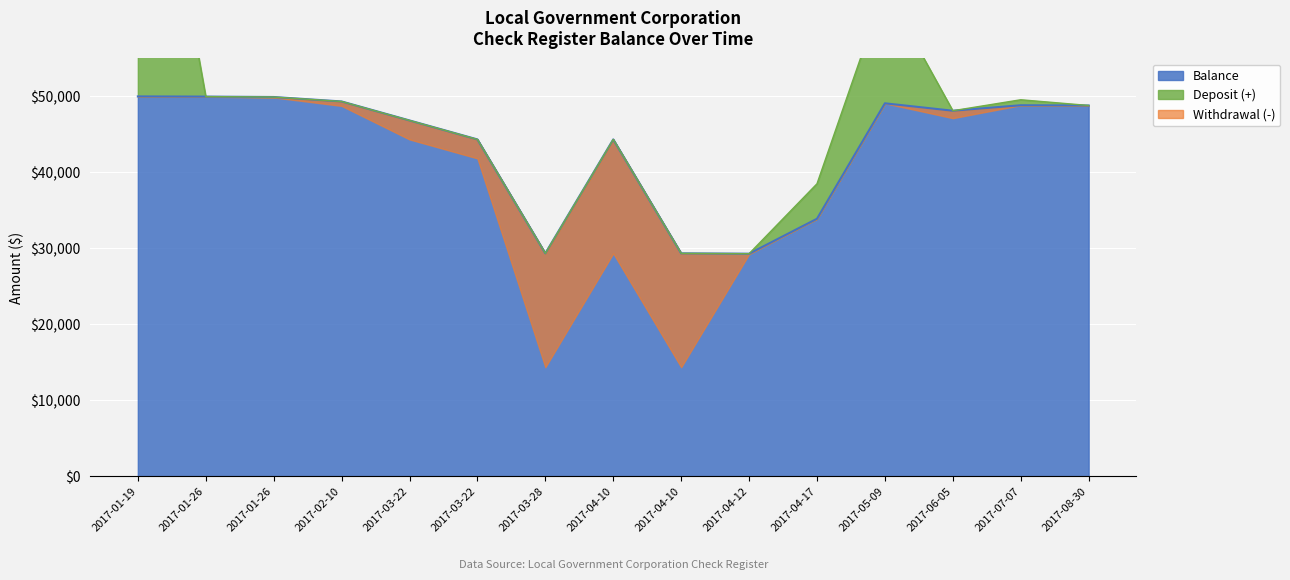

The value of Deposit (+) at 2017-07-07 is 314.2. True or false?

False